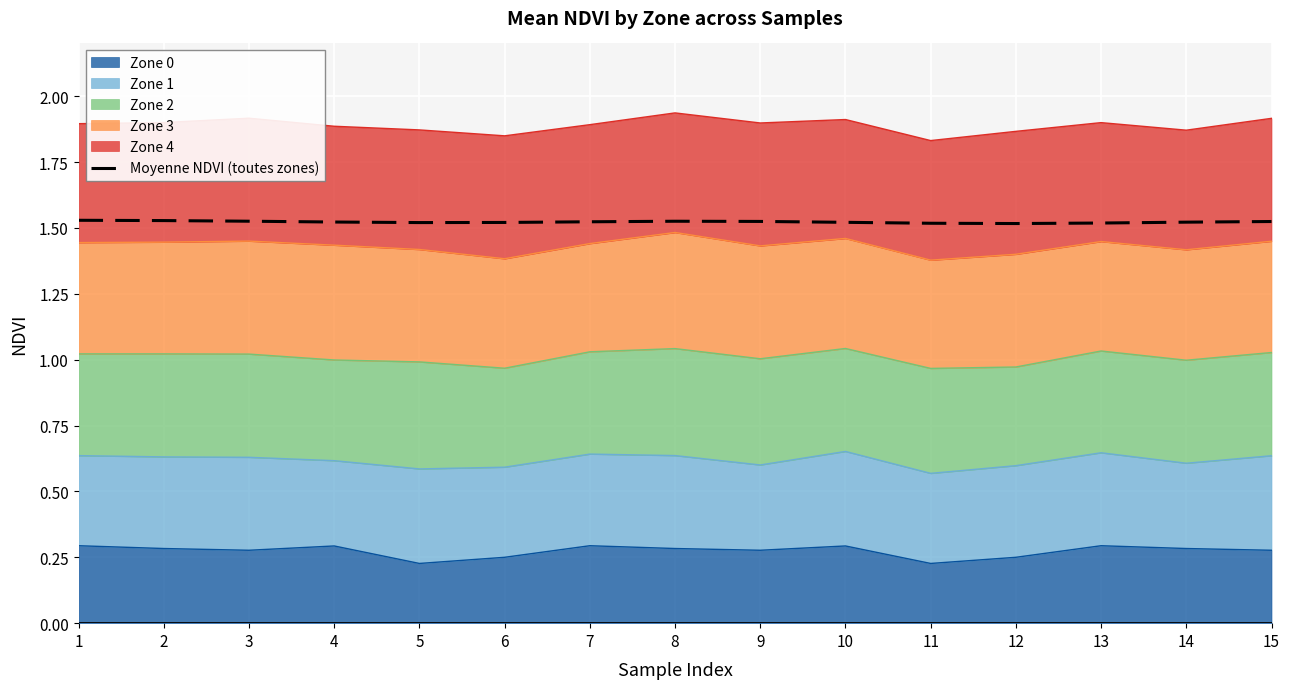

How many points are higher than both their immediate neighbors (excluding endpoints)?

1